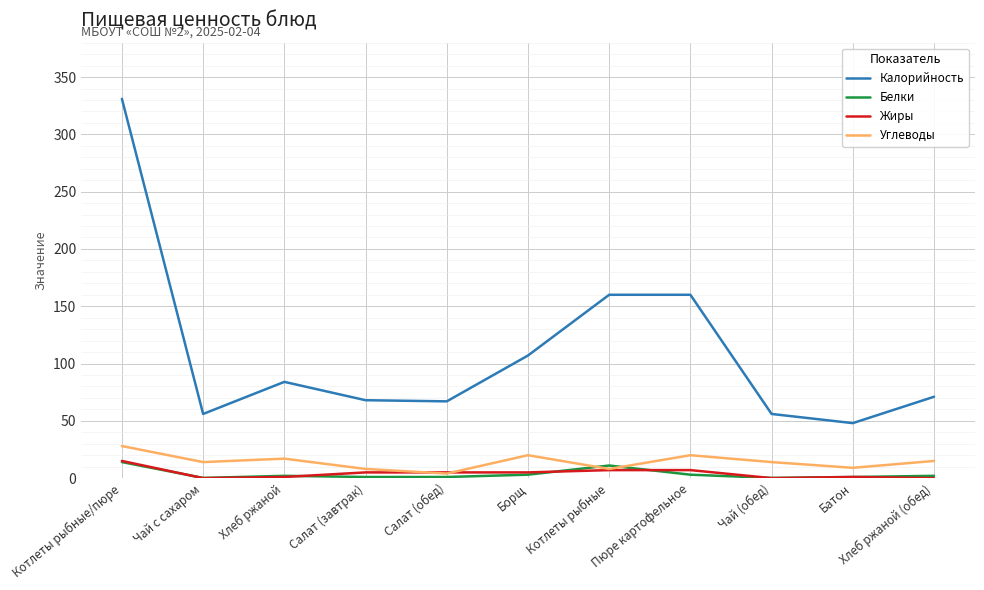

Which series has the widest spread of values?

Калорийность